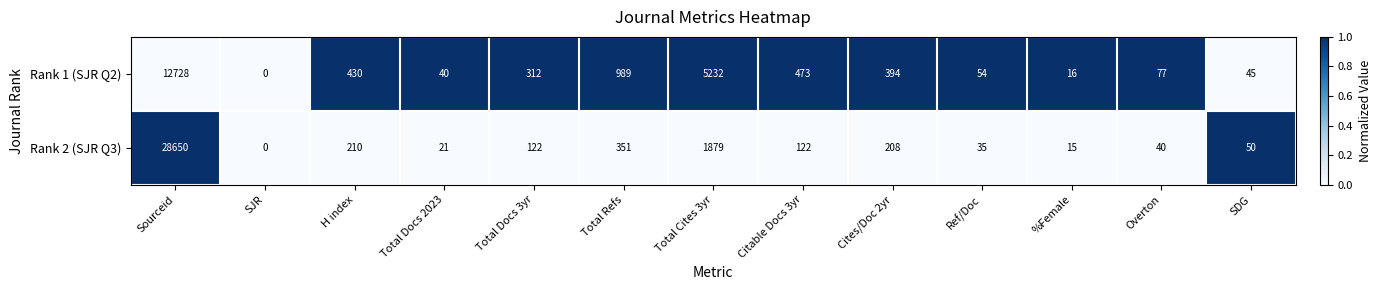

How many categories are shown in the chart?

13